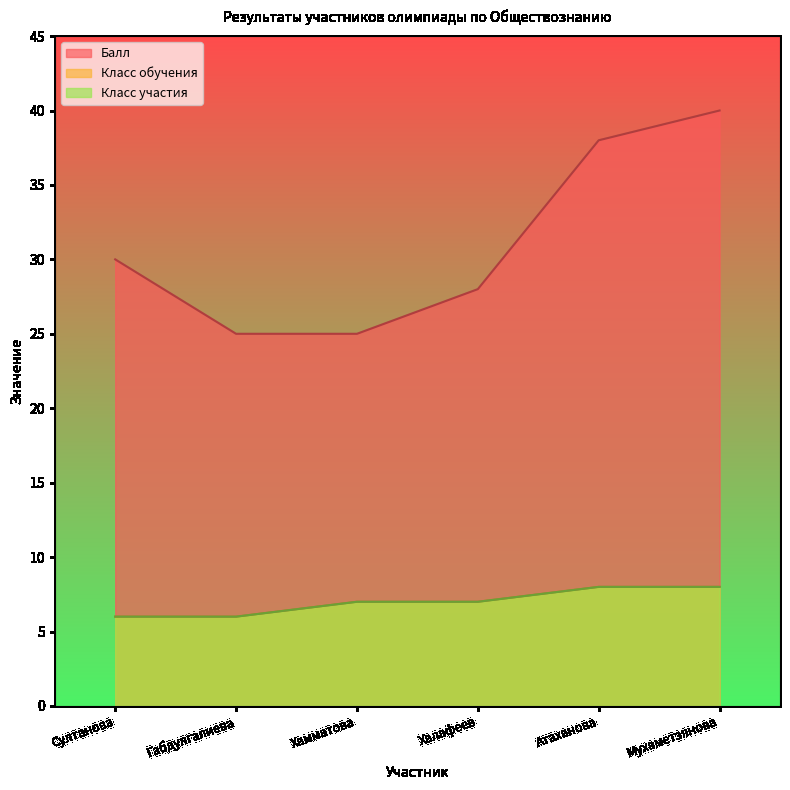

Count the Класс участия values in the range 6 to 8.

6